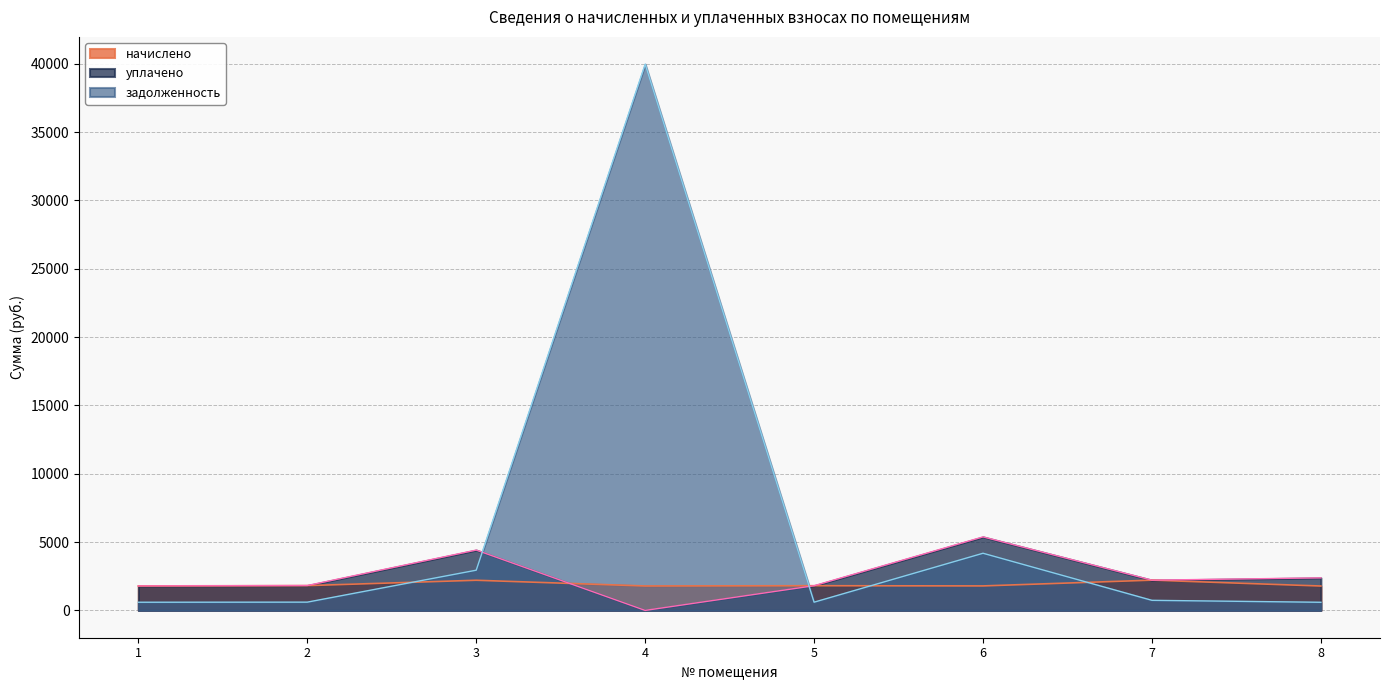

What is the difference between the maximum and minimum values in the задолженность series?

39371.6